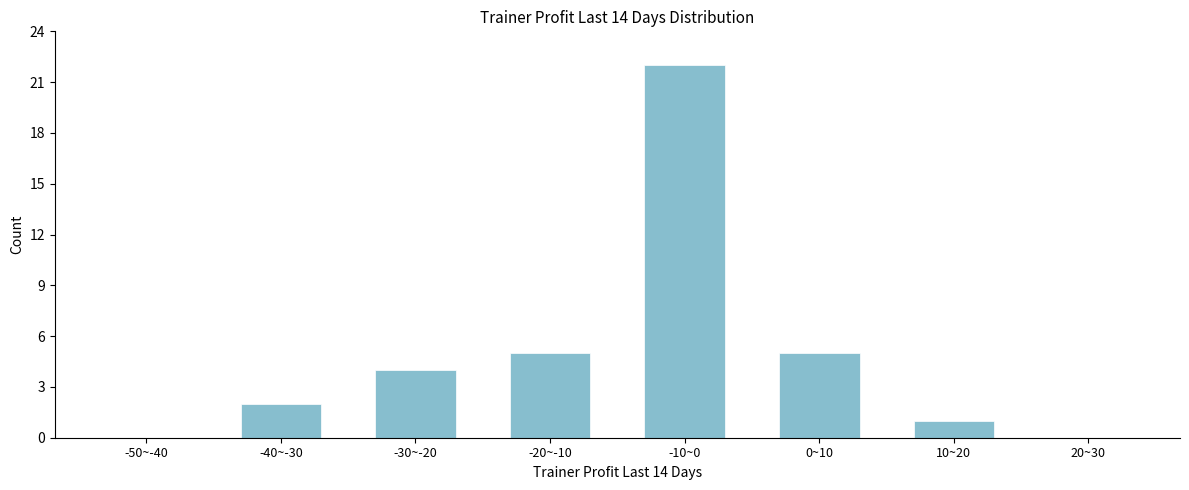

Reading left to right, transcribe all the data shown in this chart.

-50~-40=0	-40~-30=2	-30~-20=4	-20~-10=5	-10~0=22	0~10=5	10~20=1	20~30=0